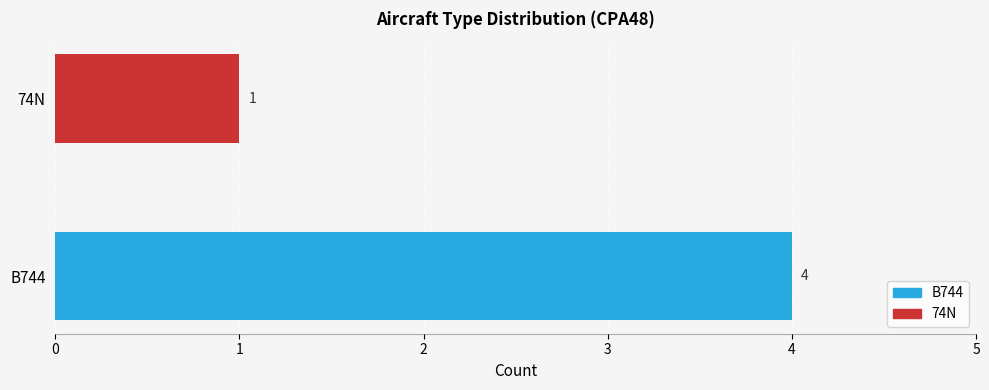

True or false: the data shows 2 at B744.

False